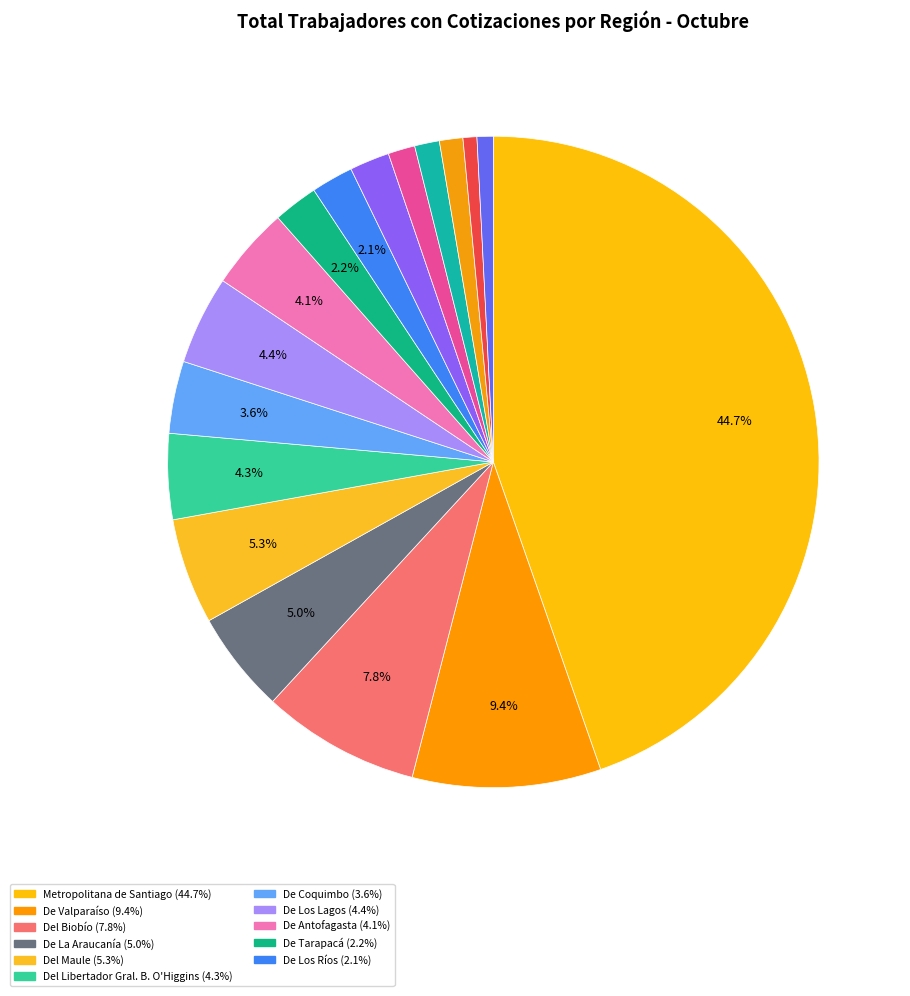

How many slices are in this pie chart?

17